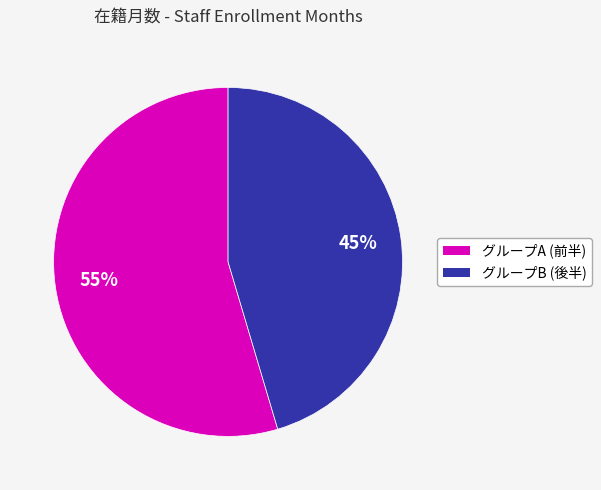

Does any single category account for the majority?

Yes